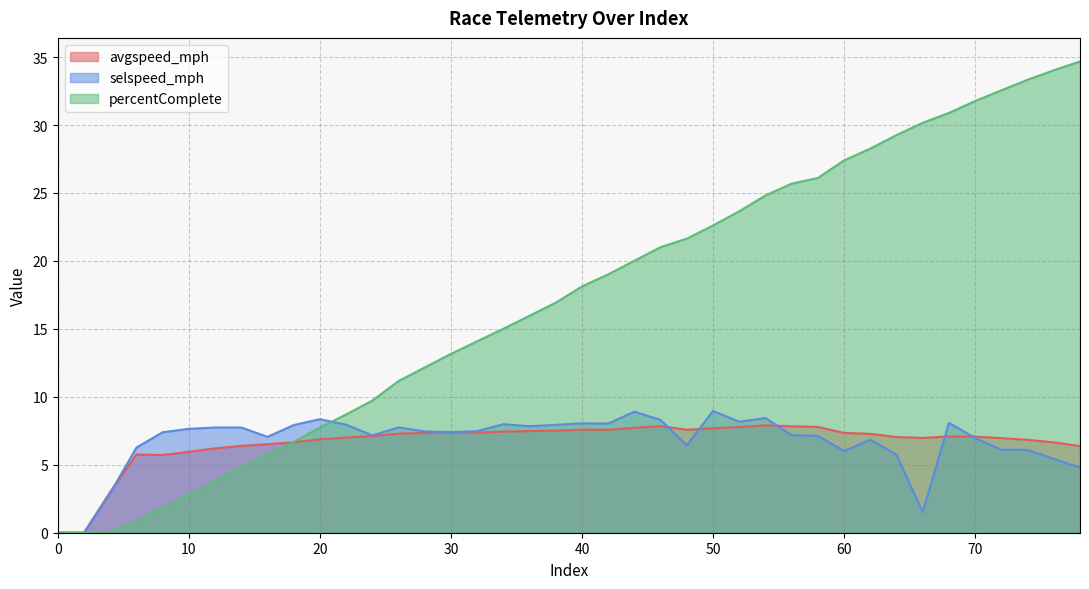

At which label is selspeed_mph closest to 4?

78